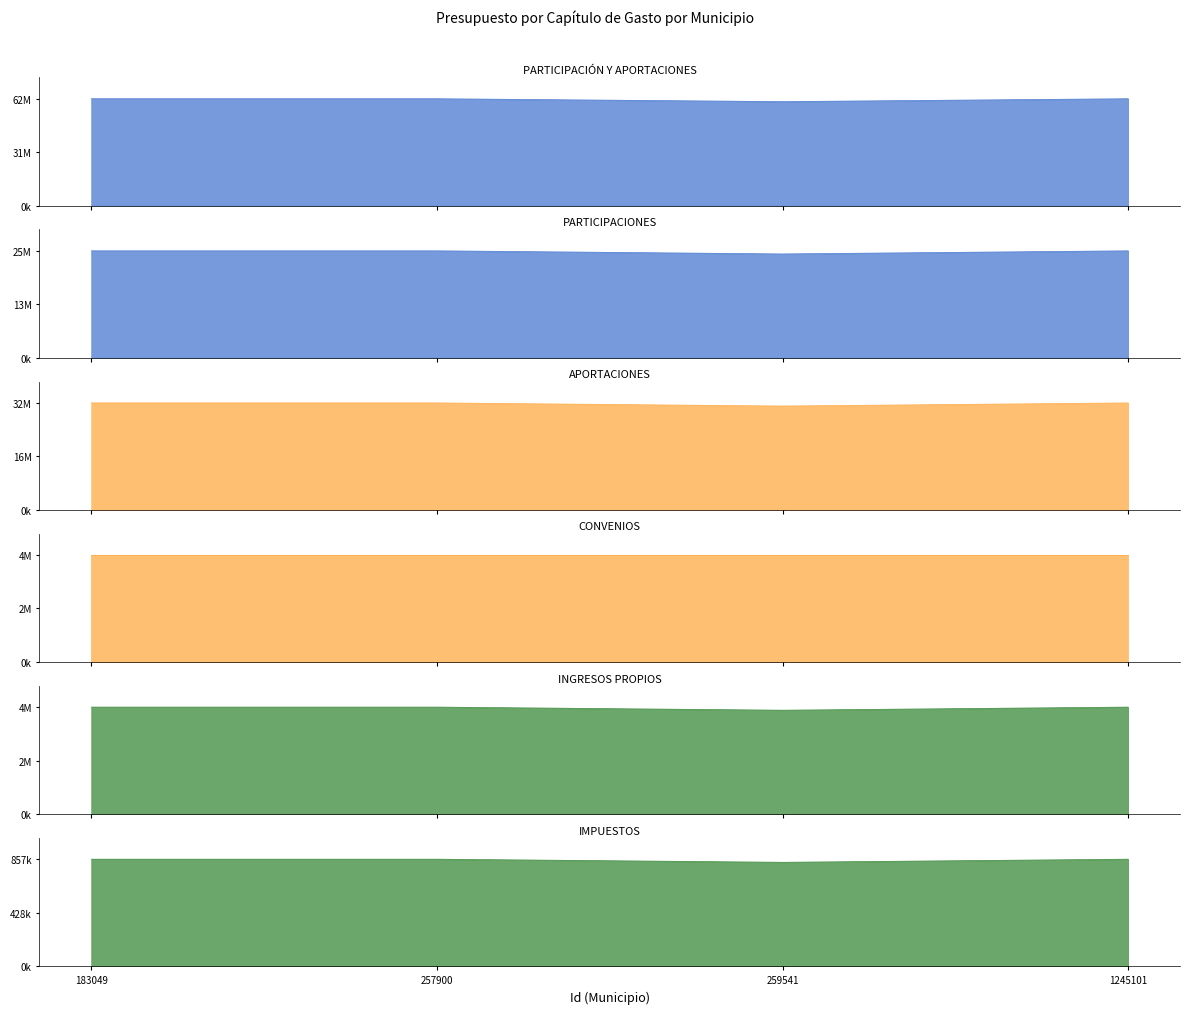

True or false: PARTICIPACIONES and APORTACIONES cross at least once.

False